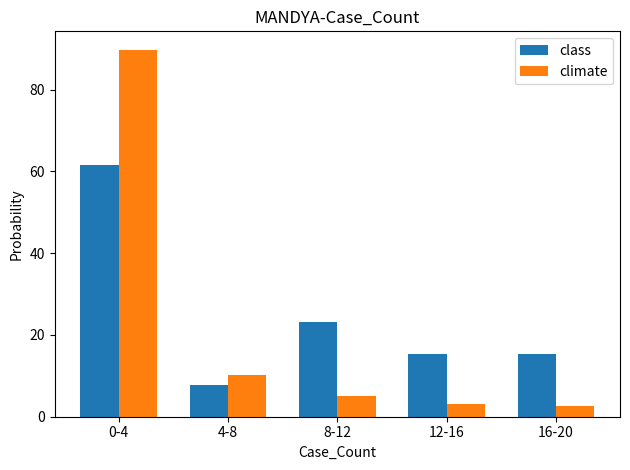

What is the minimum value for climate?

2.6